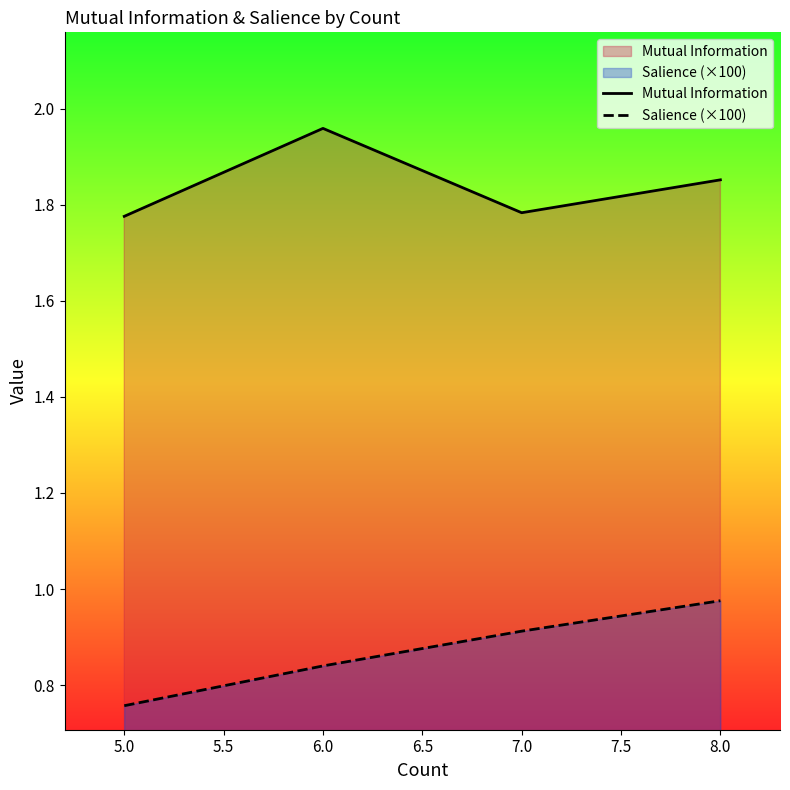

What is the maximum value shown in the chart?

2.0